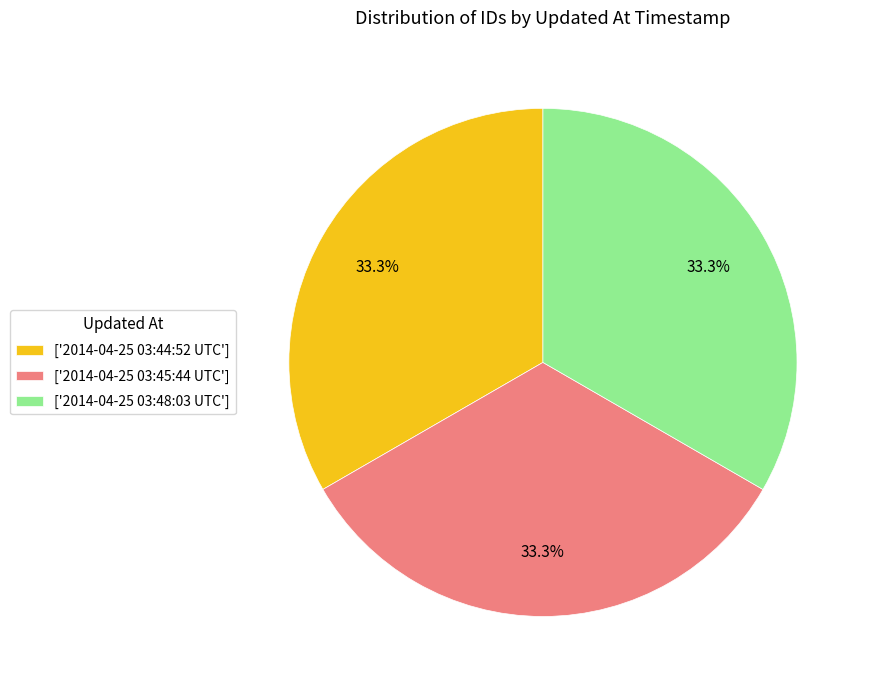

Does any single category account for the majority?

No